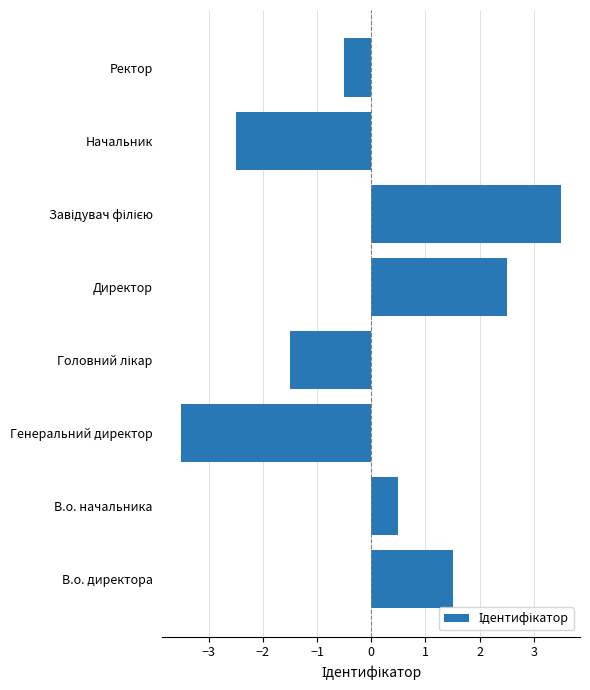

Which label corresponds to the smallest value in the chart?

Генеральний директор